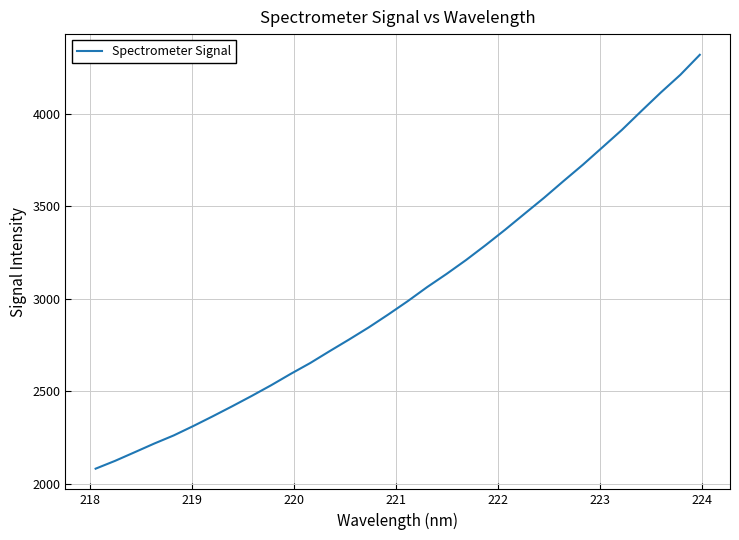

What is the difference between the maximum and minimum values?

2236.0